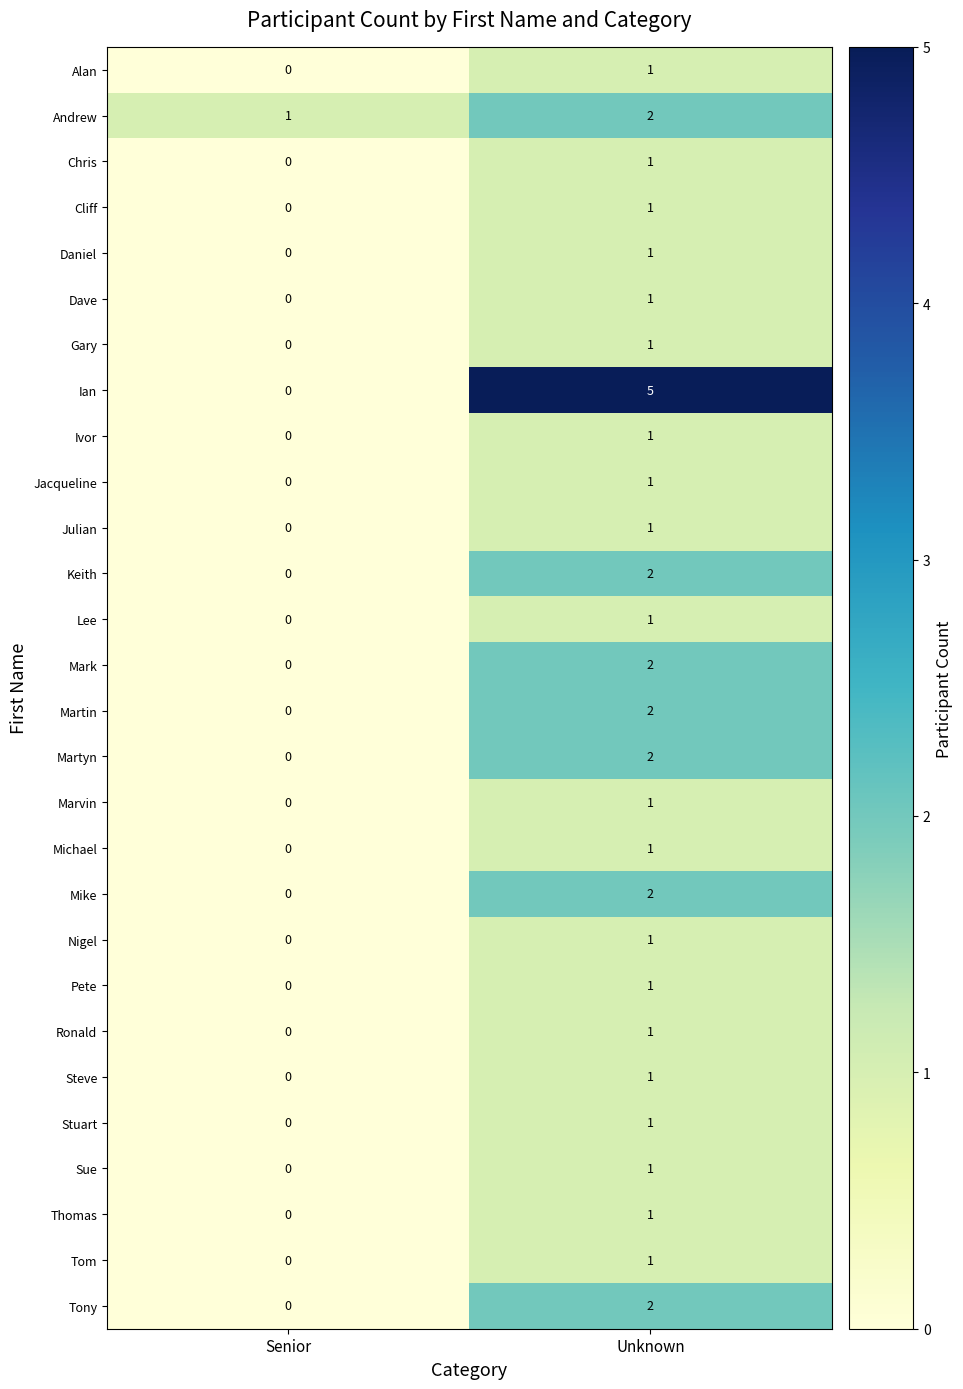

What is the difference between the Ian values at Senior and Unknown?

5